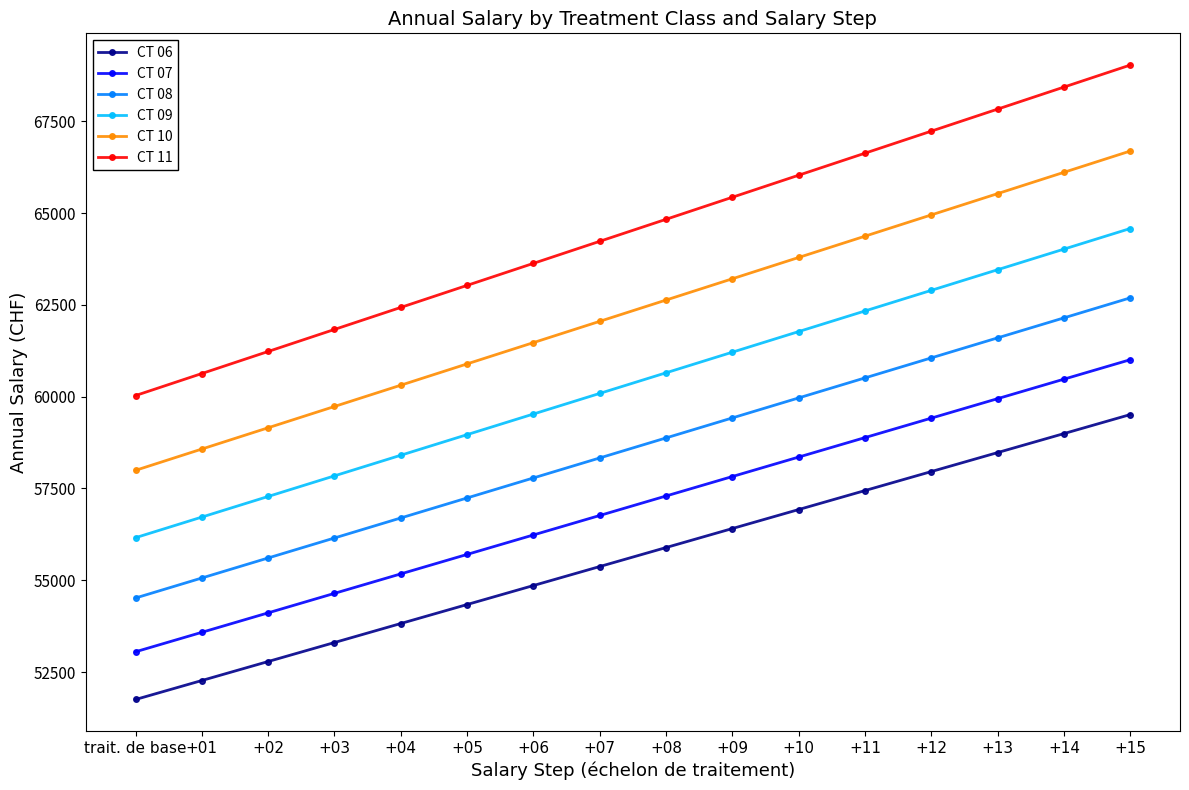

Does the chart have visible grid lines?

No